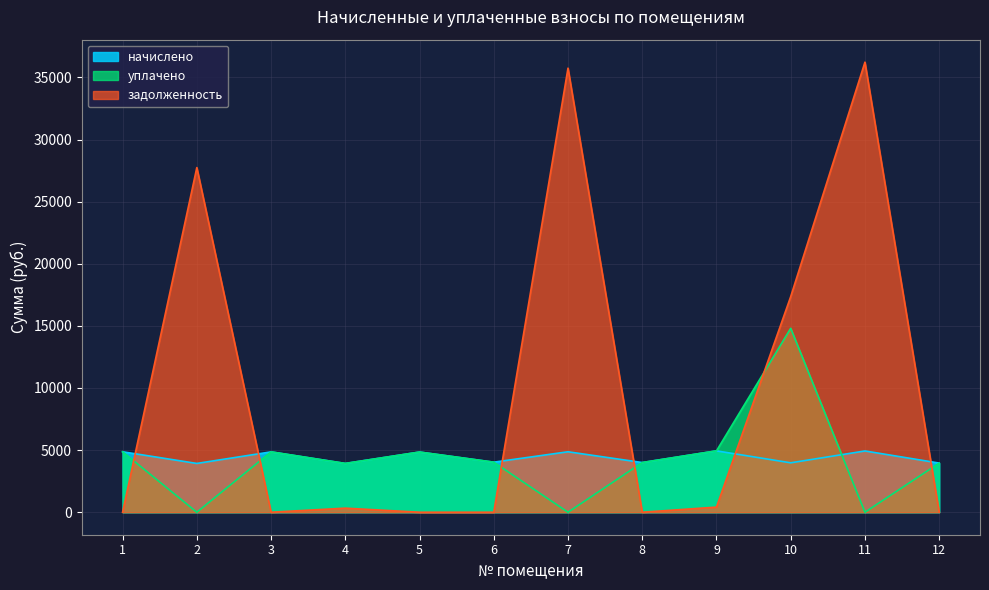

What are all the series names shown in the legend?

начислено, уплачено, задолженность